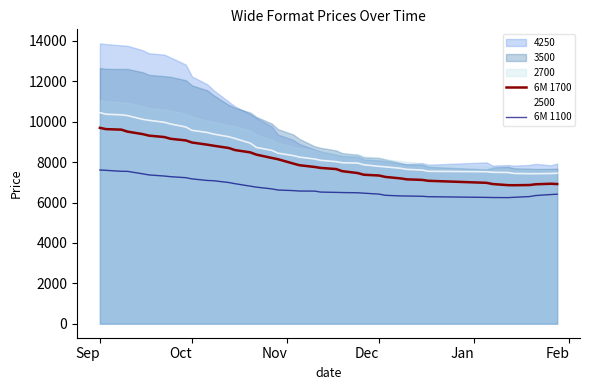

Is it true that 6M 1100 equals 6415 at Dec?

True